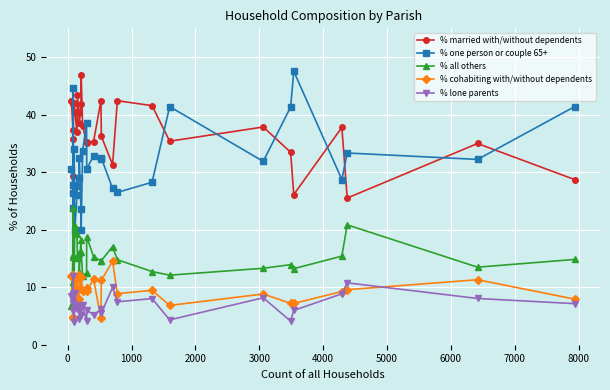

True or false: % lone parents has more than 0 interior local peaks.

True